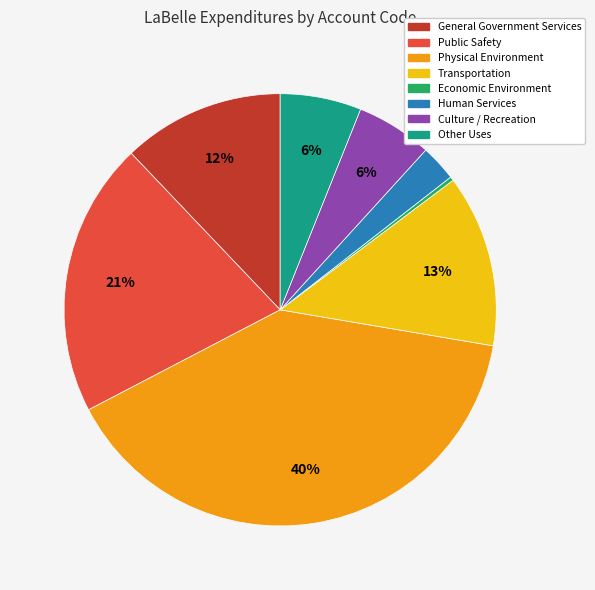

Which slice is the smallest?

Economic Environment